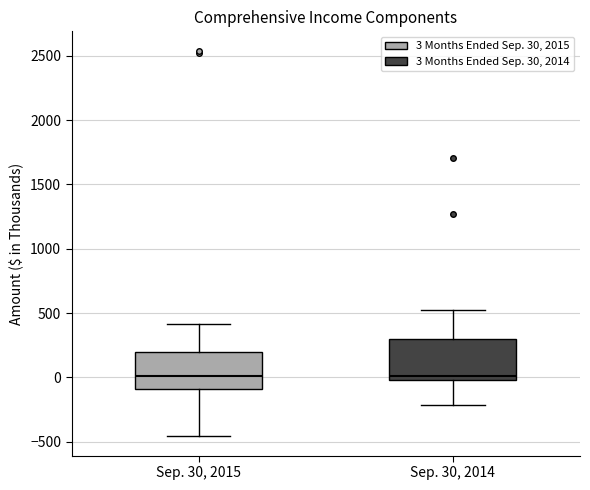

Reading left to right, read every box against the y-axis: the position of its median line, the range the box covers, and the ends of its whiskers. The values are not printed on the chart, so give them approximately, as read against the axis.

Sep. 30, 2015: median 0, box -100 to 200, whiskers -450 to 400
Sep. 30, 2014: median 0 (just above the box's lower edge), box 0 to 300, whiskers -200 to 550